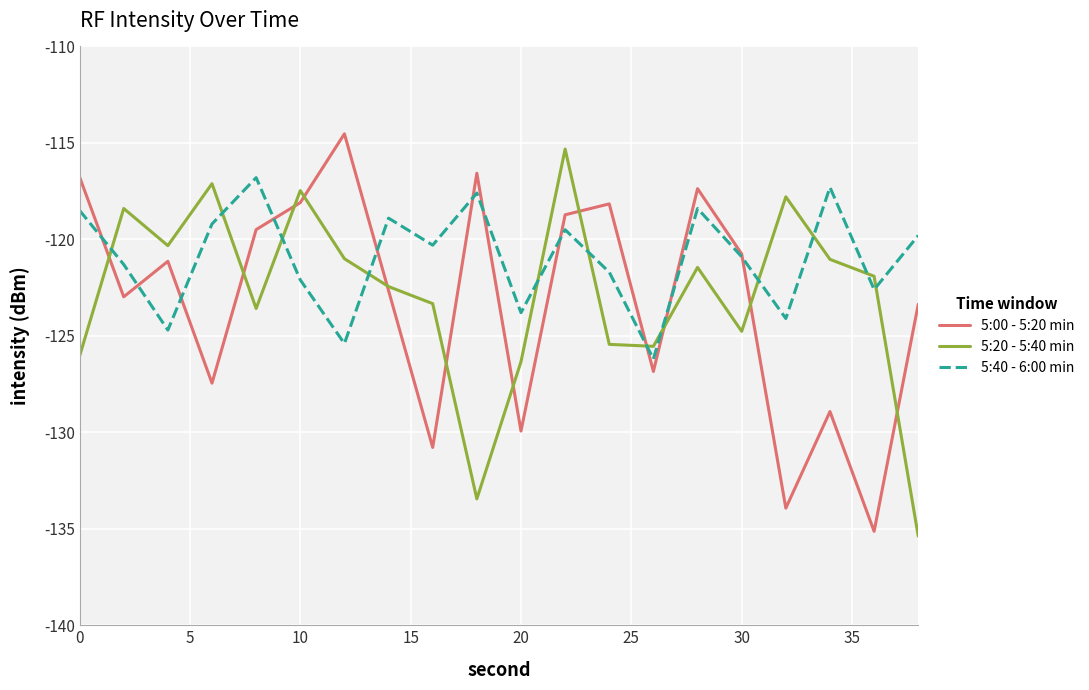

What is the greatest value displayed?

-114.5